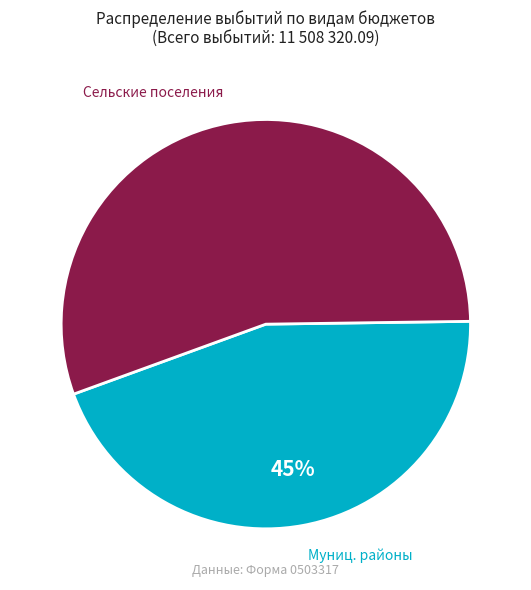

To the nearest percent, what percentage of the pie is Сельские поселения?

55%